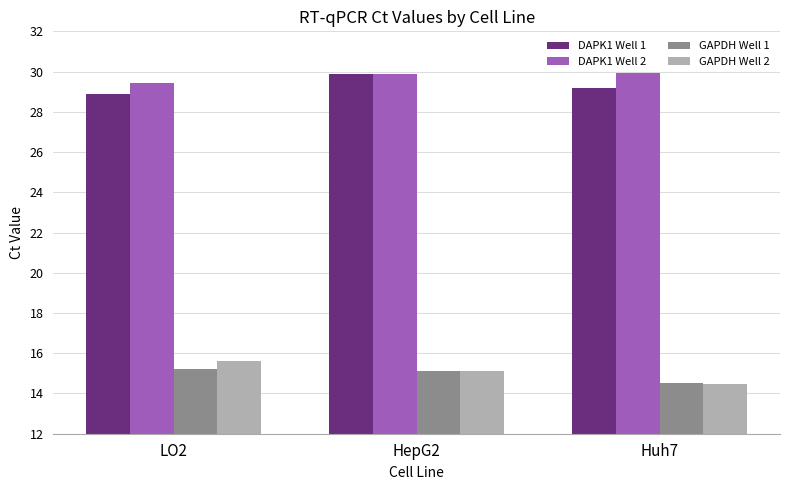

What is the spread (max minus min) of values at Huh7?

15.5